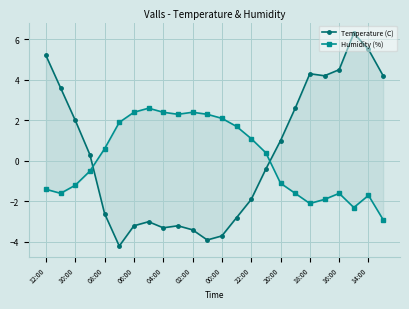

Between 02:00 and 15, which series saw the biggest shift?

Temperature (C)